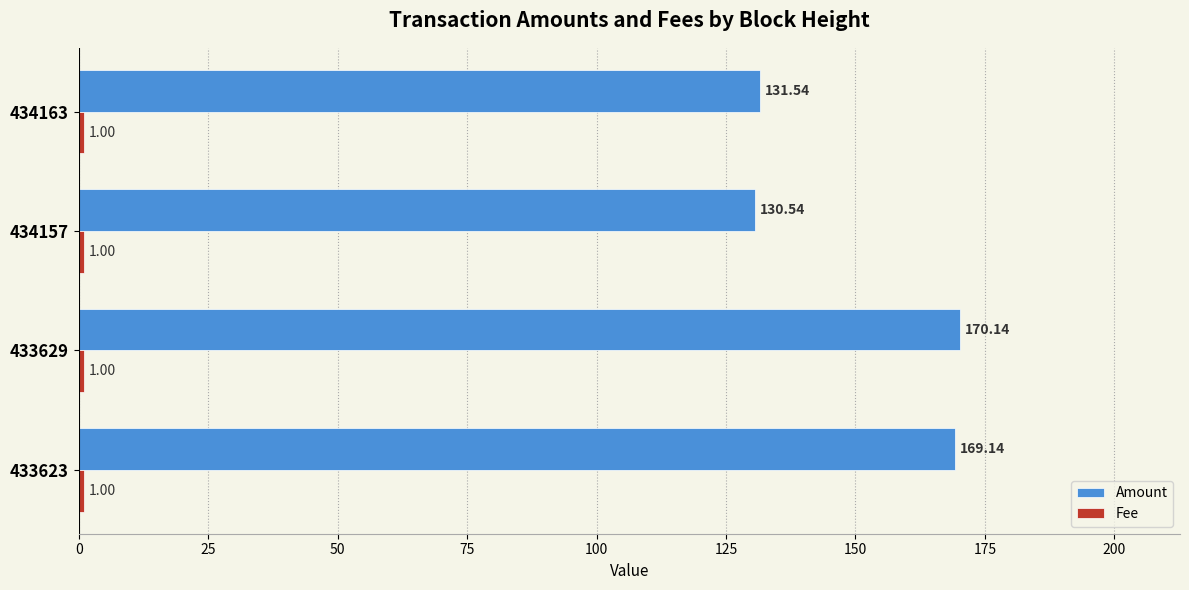

At how many categories does at least one series exceed 78?

4